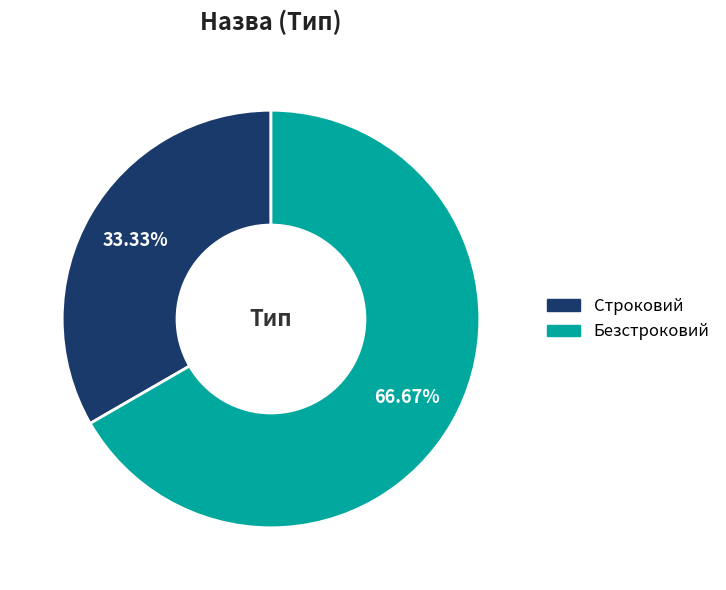

How many slices are in this pie chart?

2